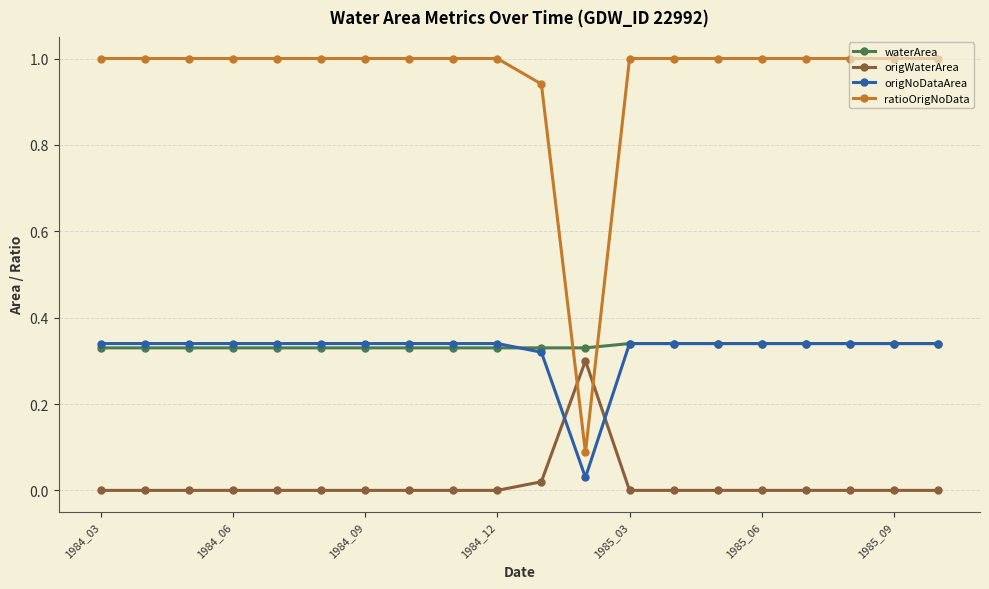

Which series has the largest total across all categories?

ratioOrigNoData